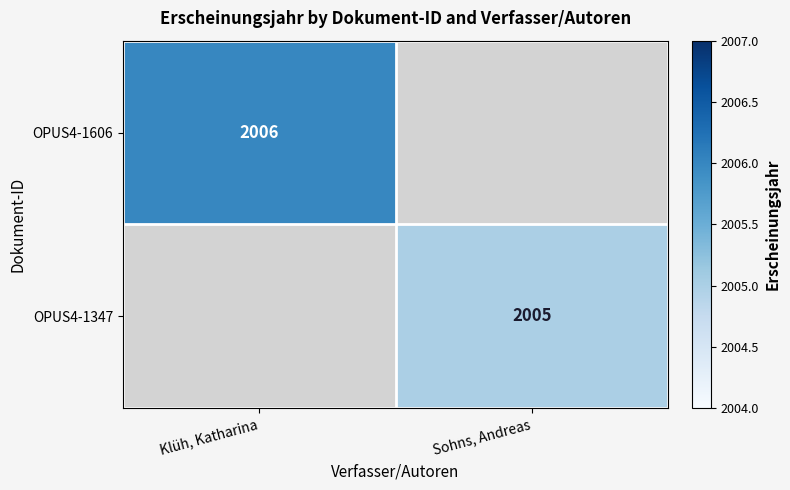

Which category has the lowest value across all series?

Sohns, Andreas